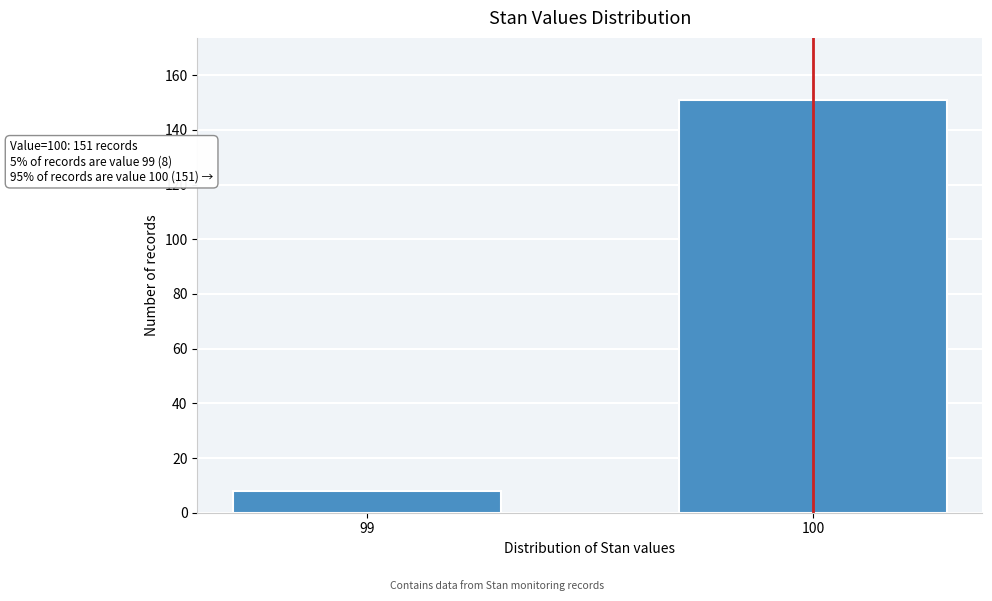

Reading left to right, what are all the values shown in this chart?

99=8	100=151